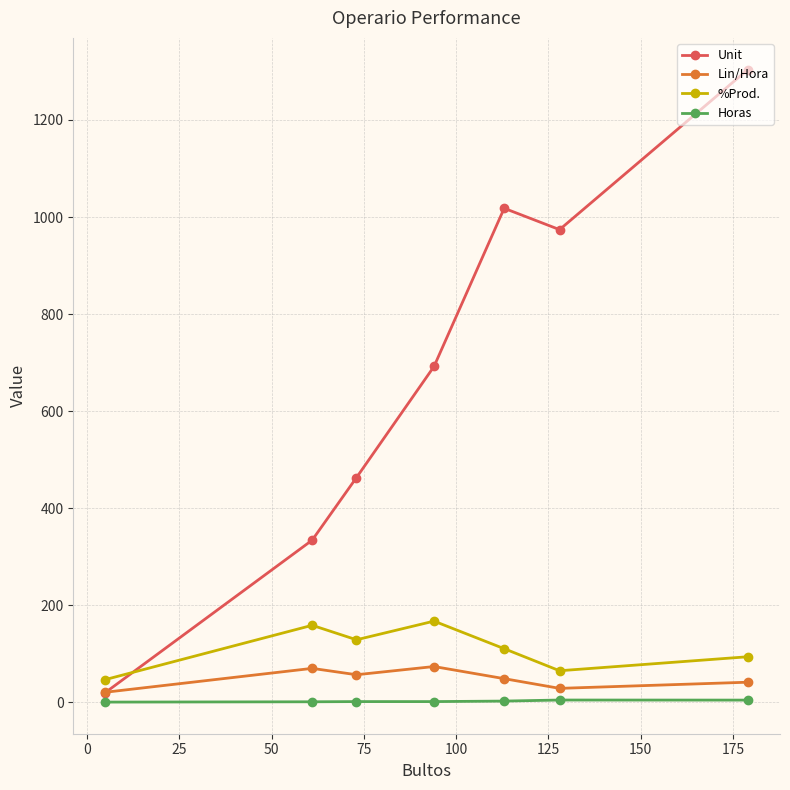

Which series has the widest spread of values?

Unit